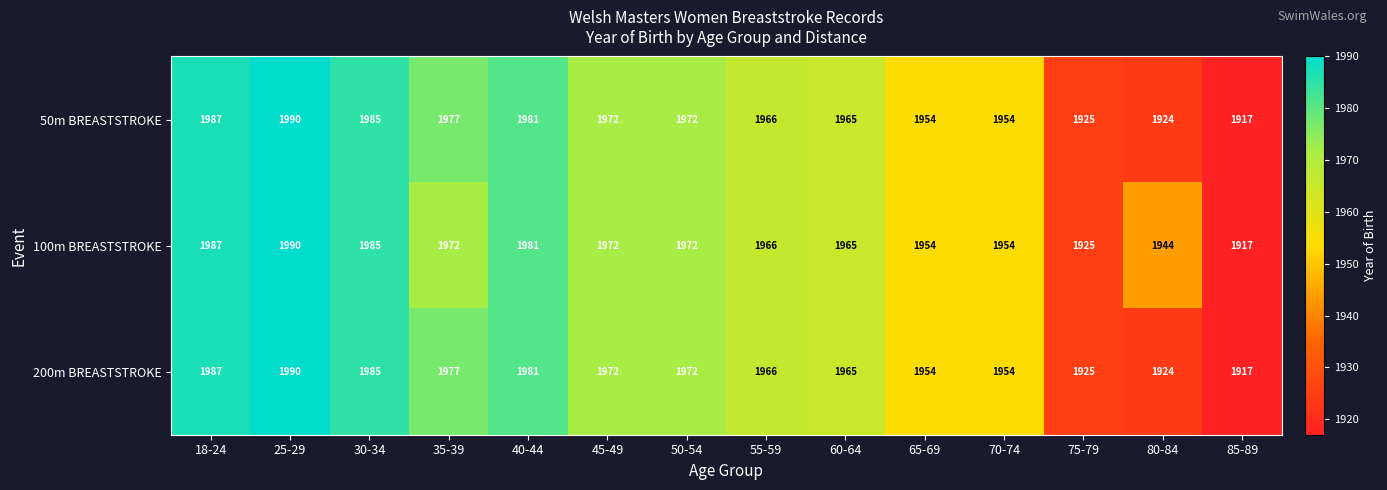

The 200m BREASTSTROKE series shows 912 at 30-34. True or false?

False